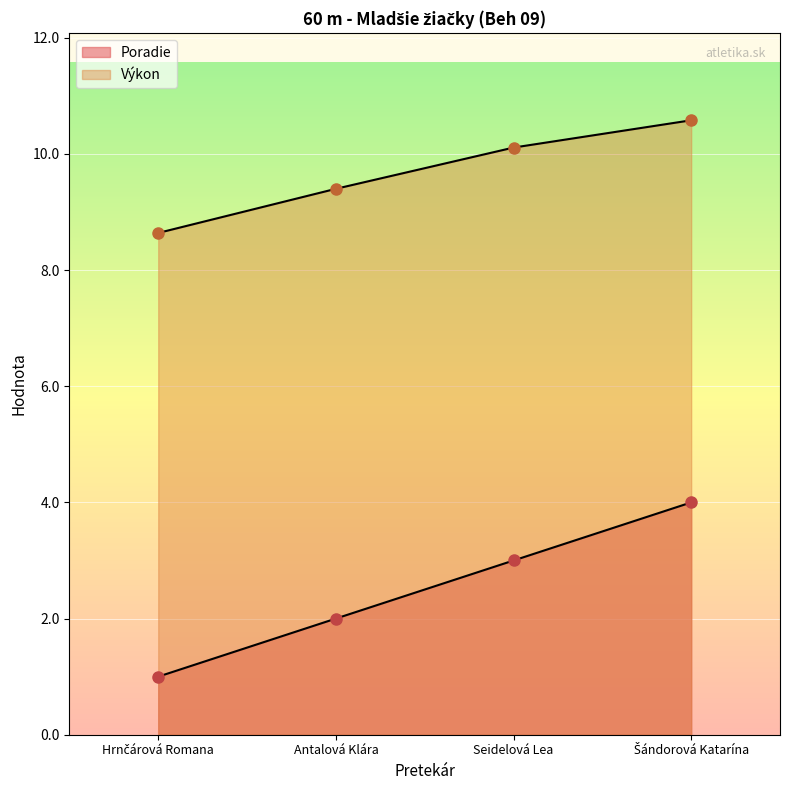

What is the spread (max minus min) of values at Hrnčárová Romana?

7.6